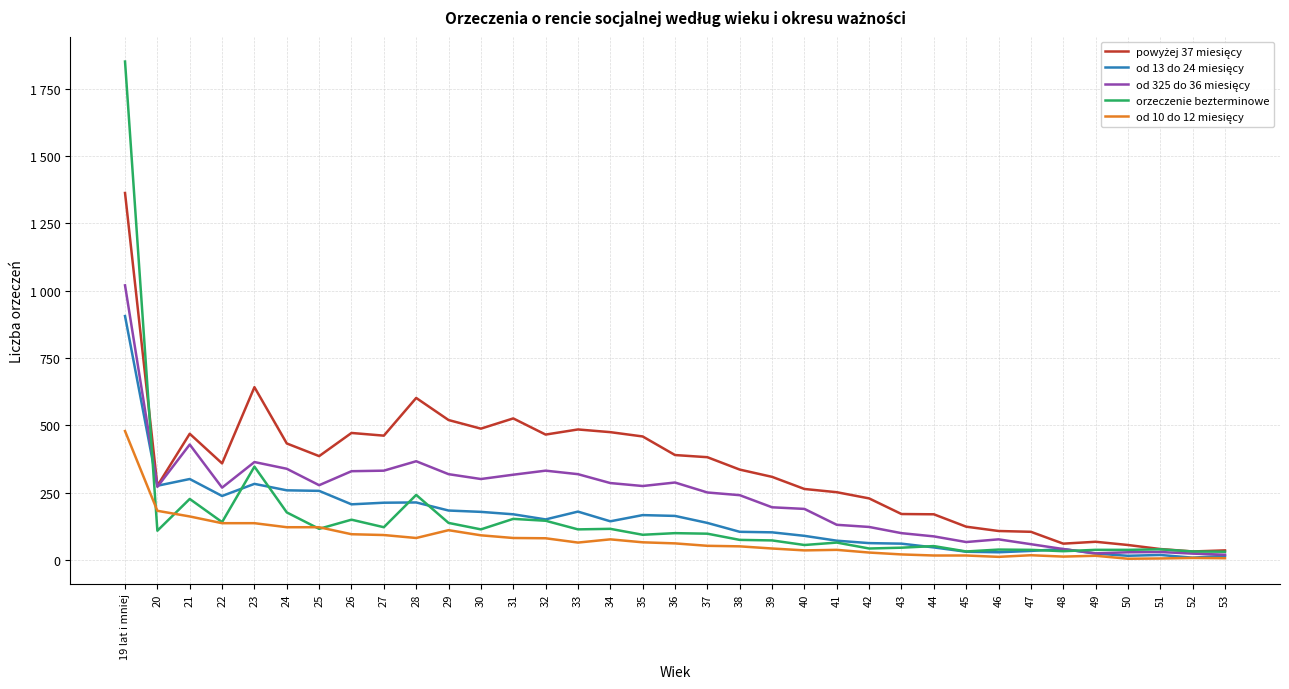

Does the chart display data point markers on the line(s)?

No